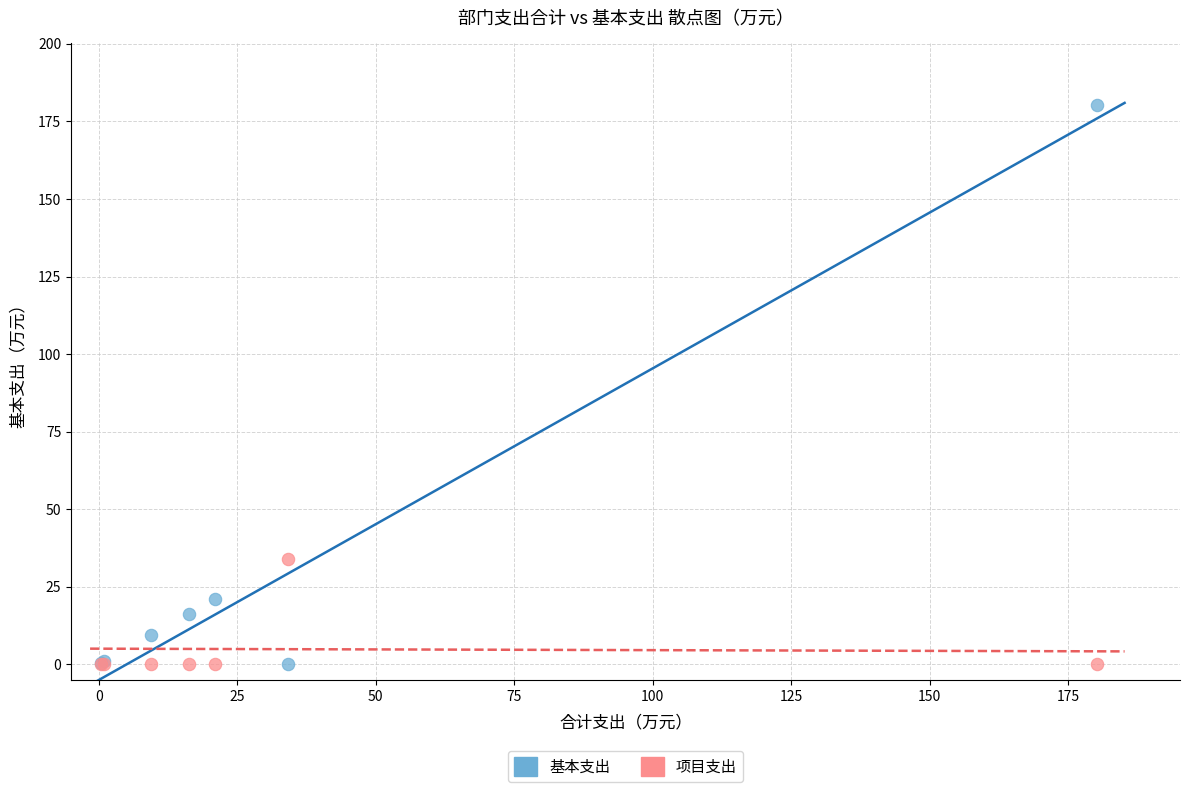

Which series has the largest Y range (max minus min)?

基本支出